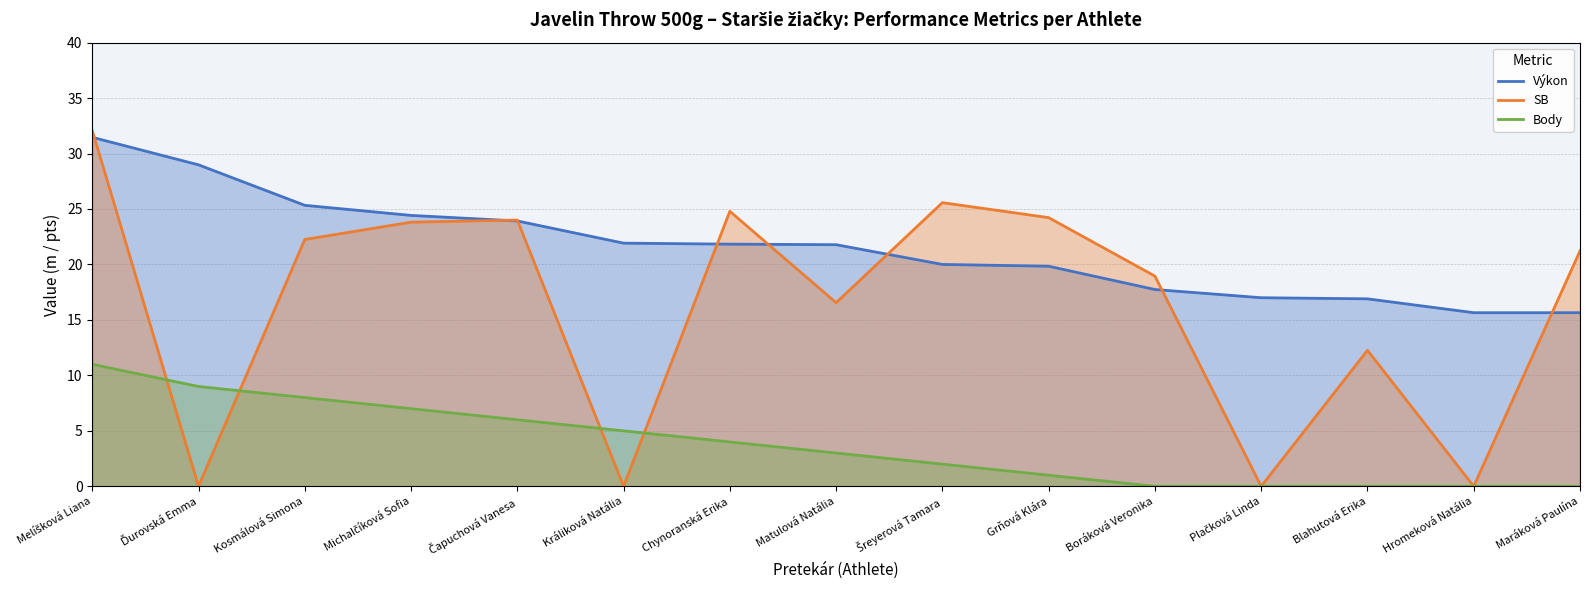

Between Kosmálová Simona and Králiková Natália, which series saw the biggest shift?

SB